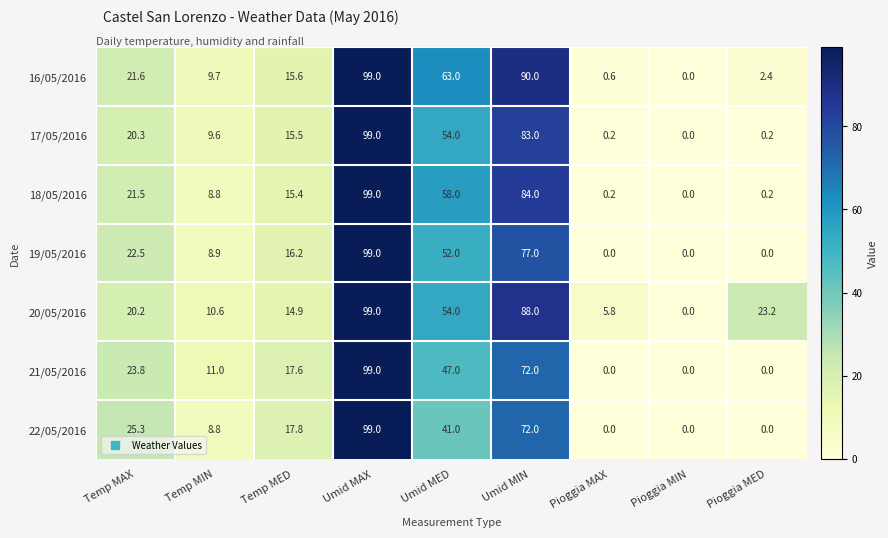

What is the spread (max minus min) of values at Temp MIN?

2.2